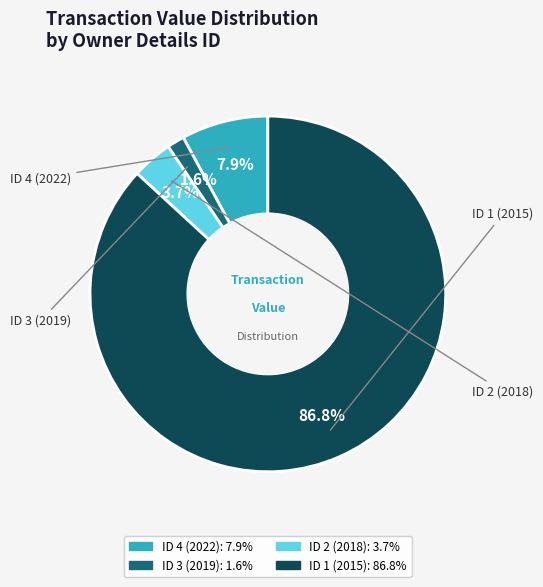

What is the majority slice?

rptOwnerDetailsId 1